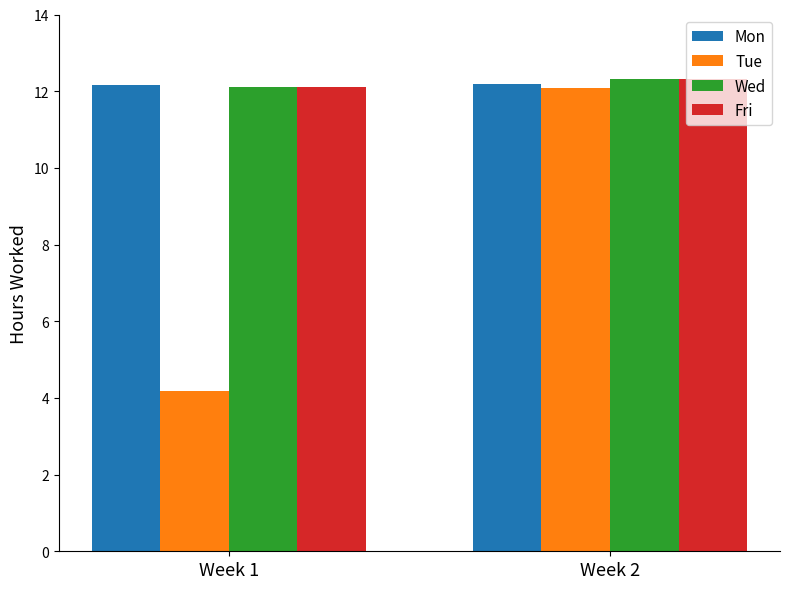

The value of Mon at Week 2 is 12.2. True or false?

True